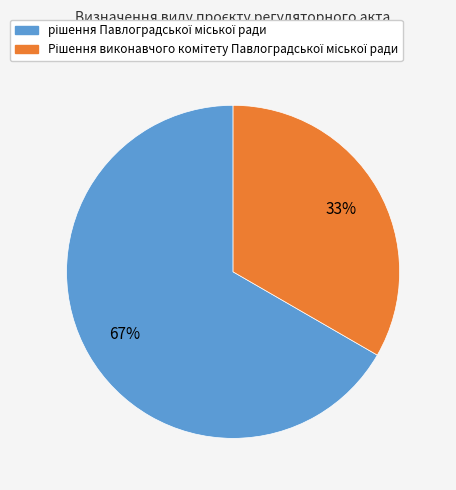

What percentage is the Рішення виконавчого комітету Павлоградської міської ради slice, to the nearest percent?

33%